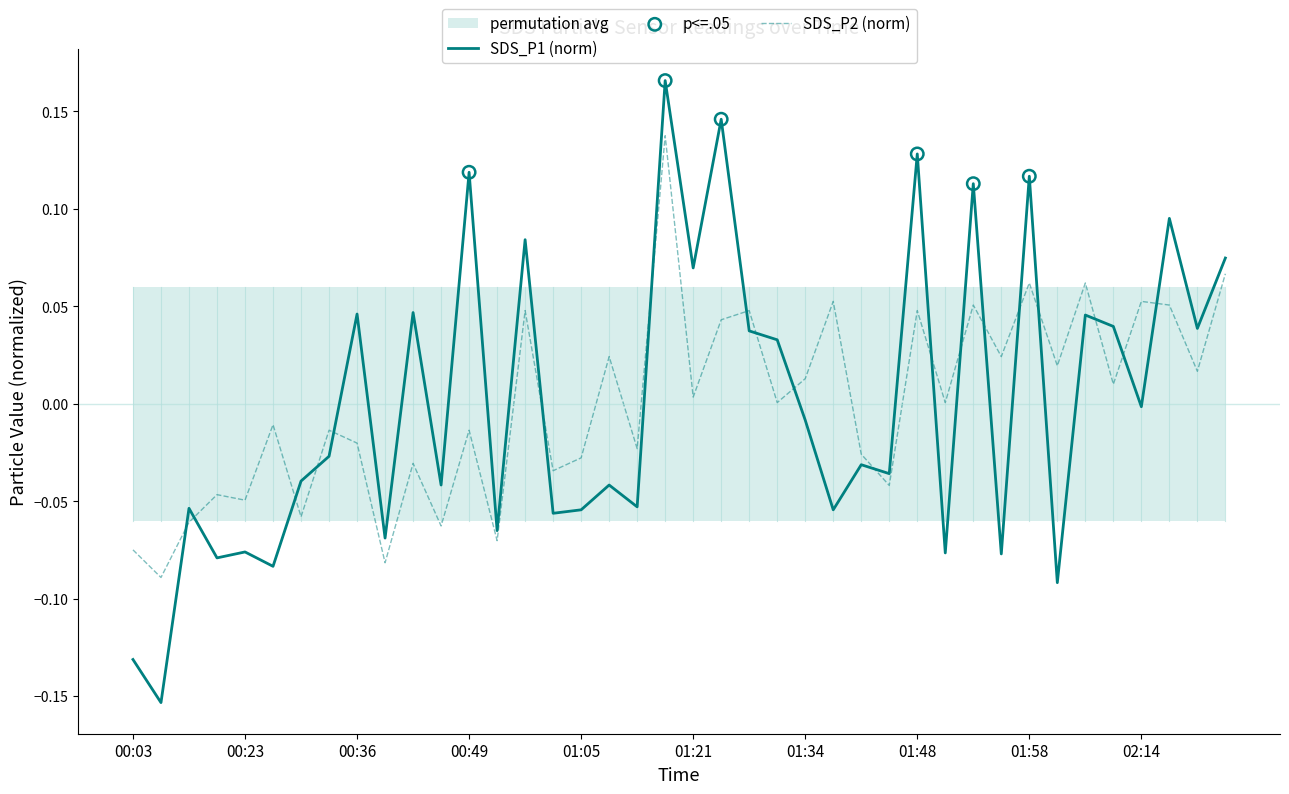

Which series reaches the maximum Y coordinate?

SDS_P1